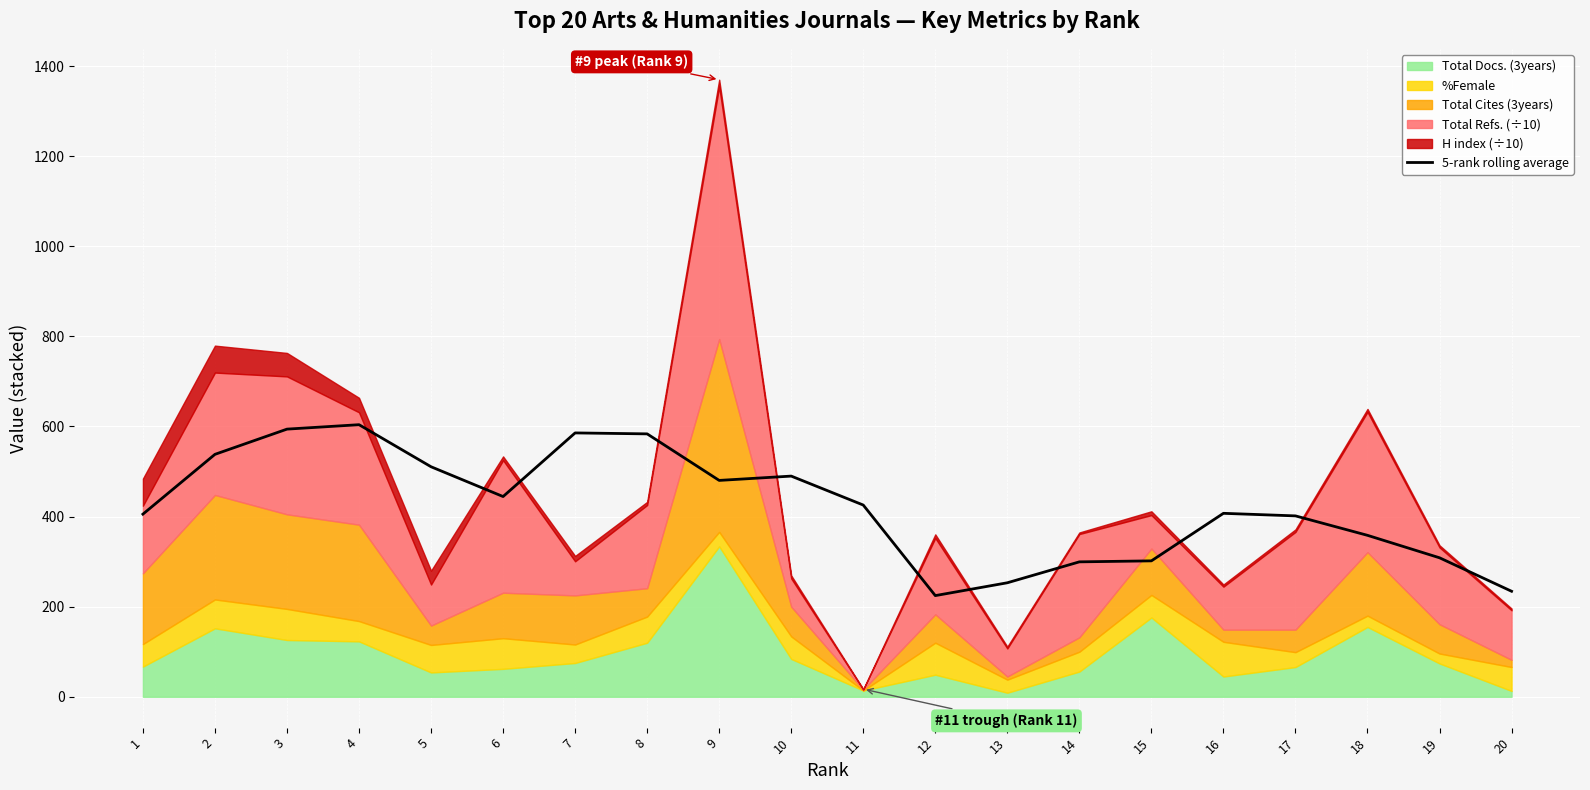

Where is the first local minimum?

6